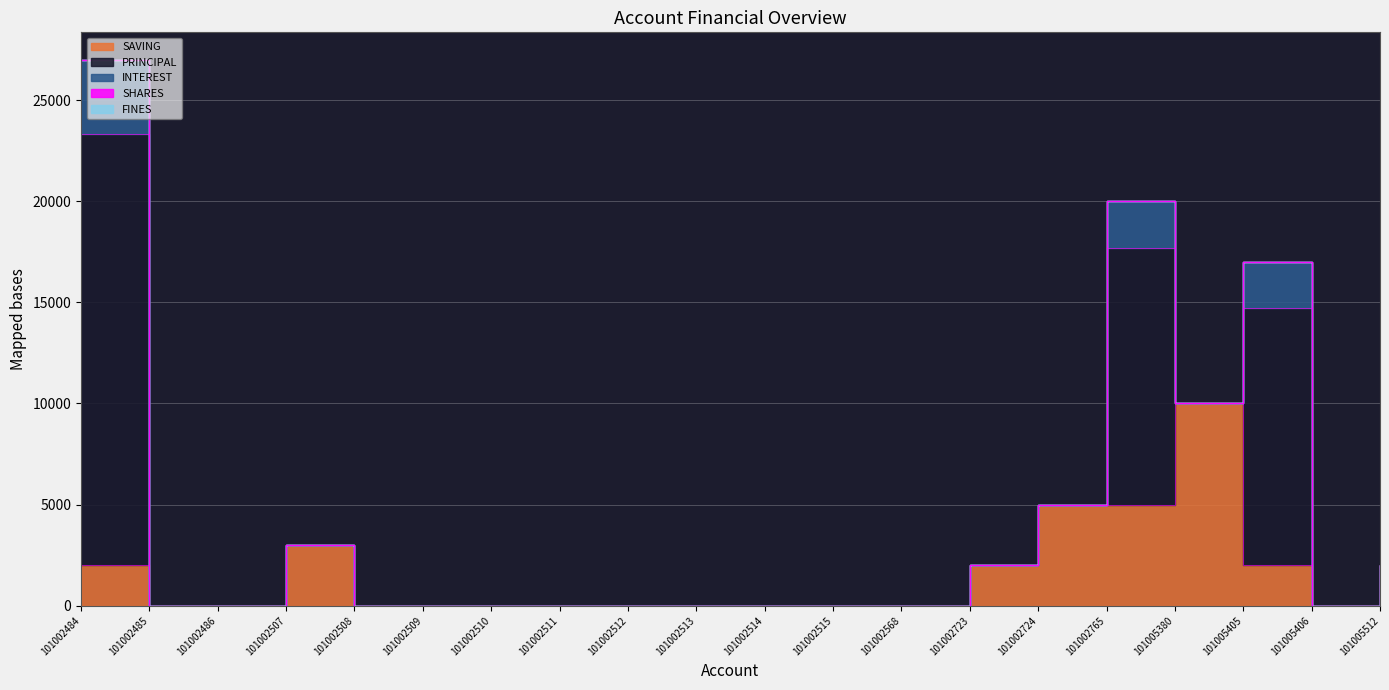

In PRINCIPAL, how many points are higher than both neighbors (excluding endpoints)?

2